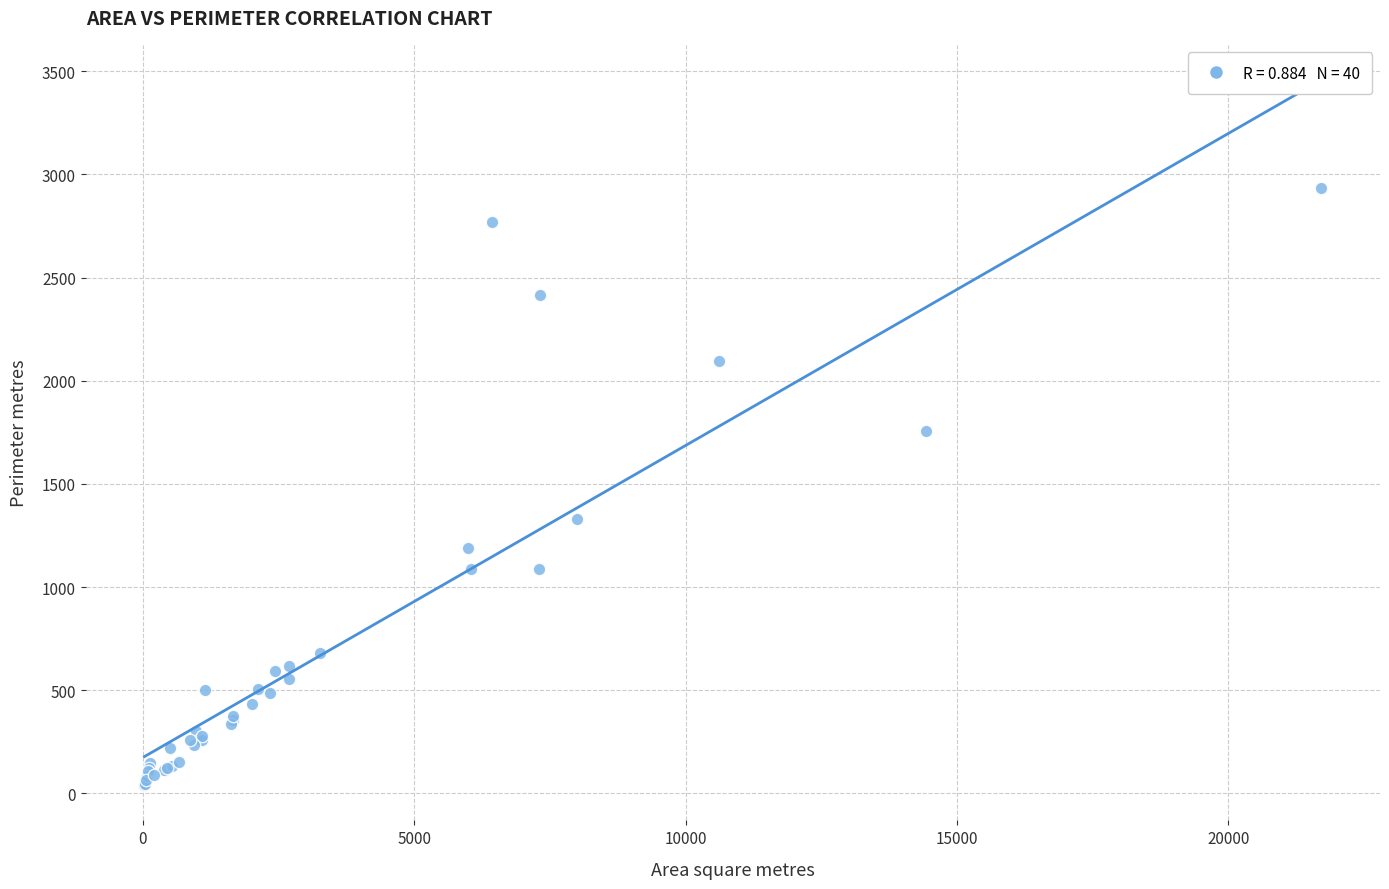

What Y value in the scatter plot is closest to 1486?

1328.3